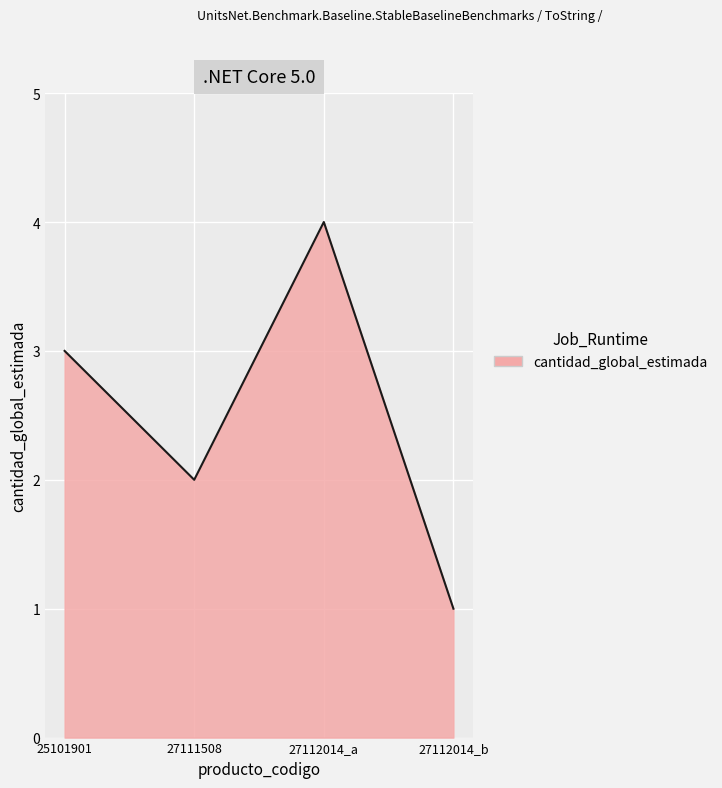

What is the ratio of the value at 27112014_a to the value at 27112014_b?

4.0